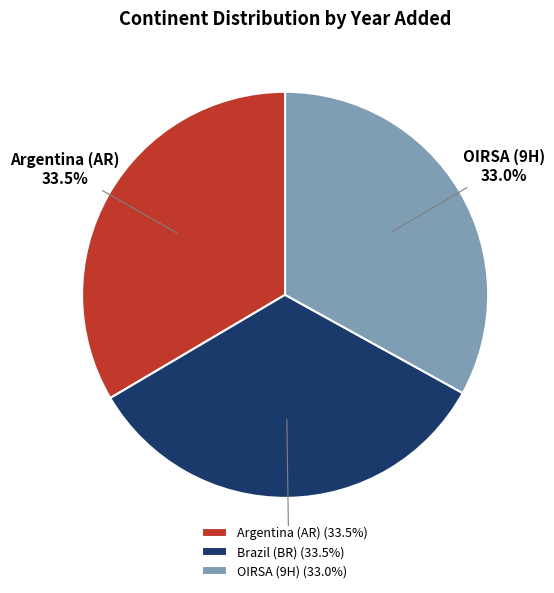

Approximately how many times larger is the value at OIRSA (9H) compared to Argentina (AR)?

1.0